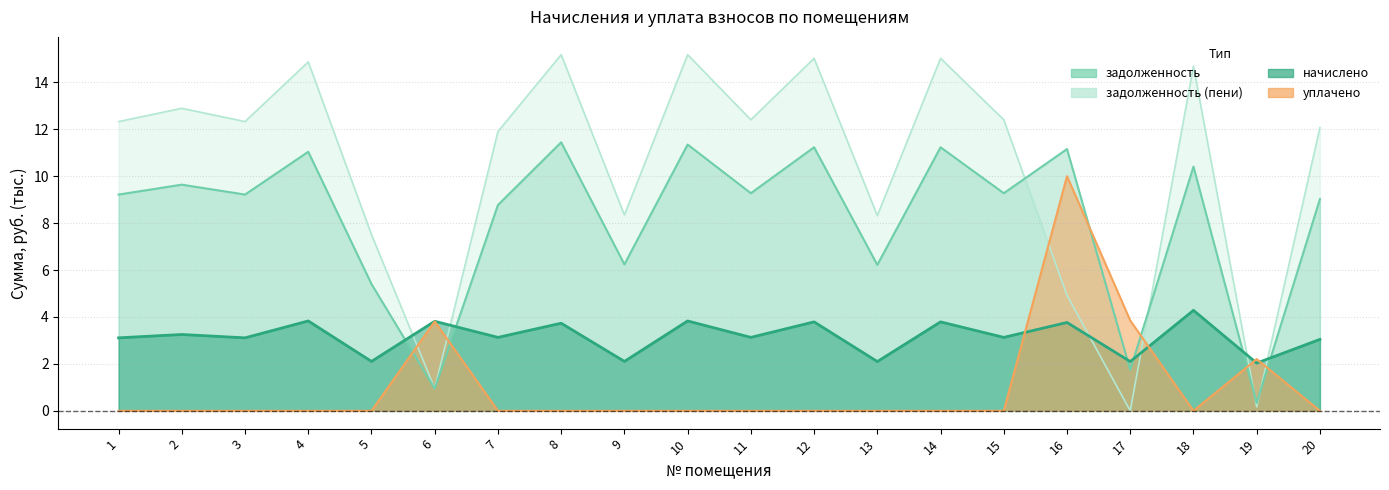

How many positive values does the уплачено series have?

4